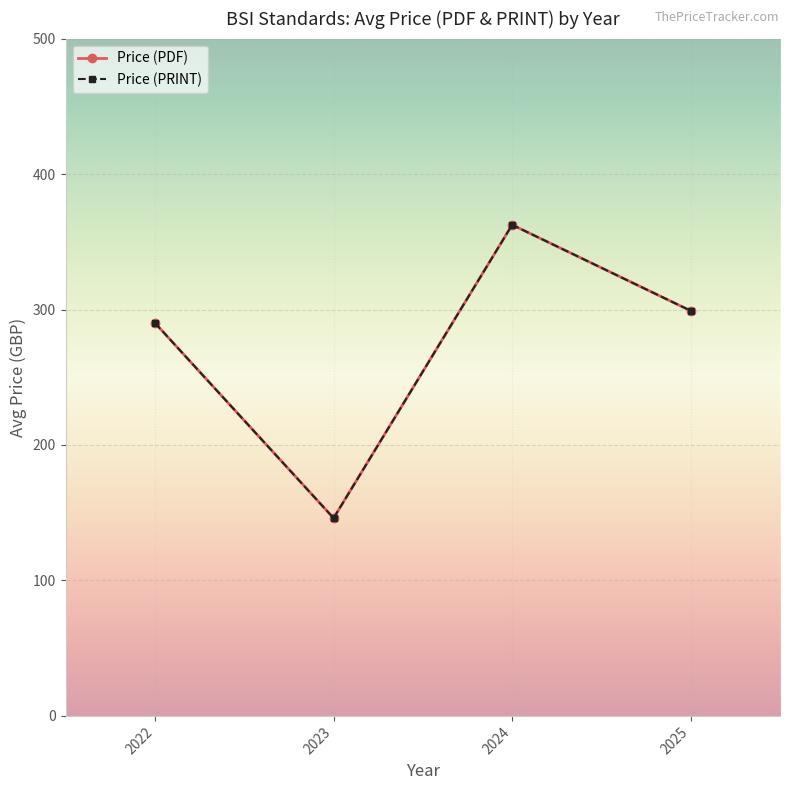

Does the chart have visible grid lines?

Yes